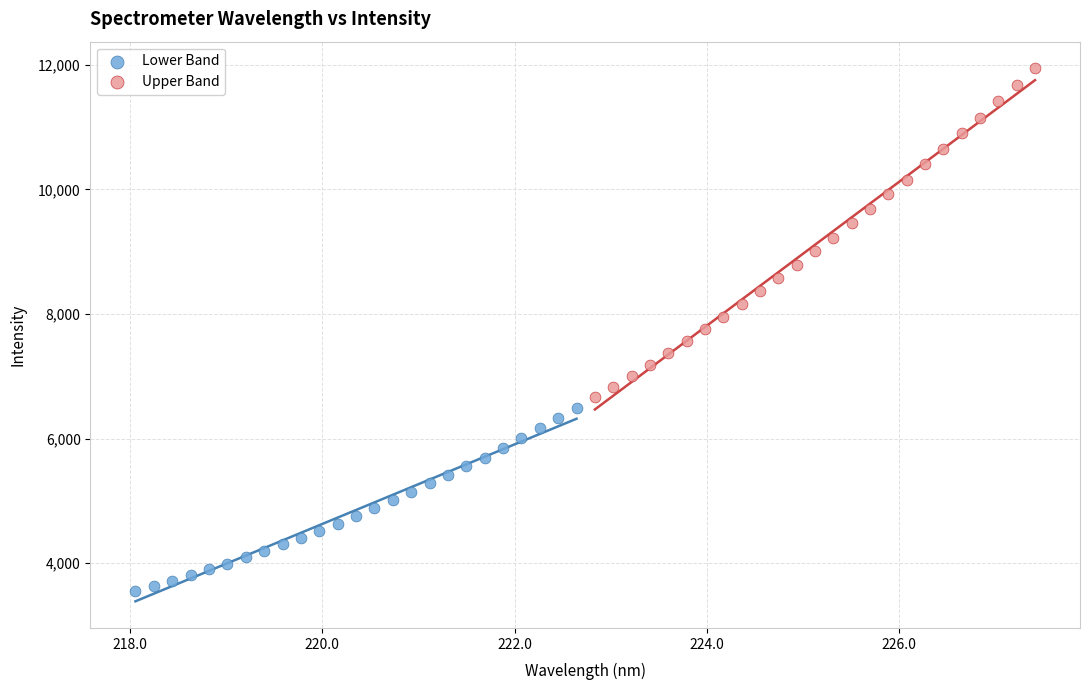

Which series contains the highest Y value?

Upper Band